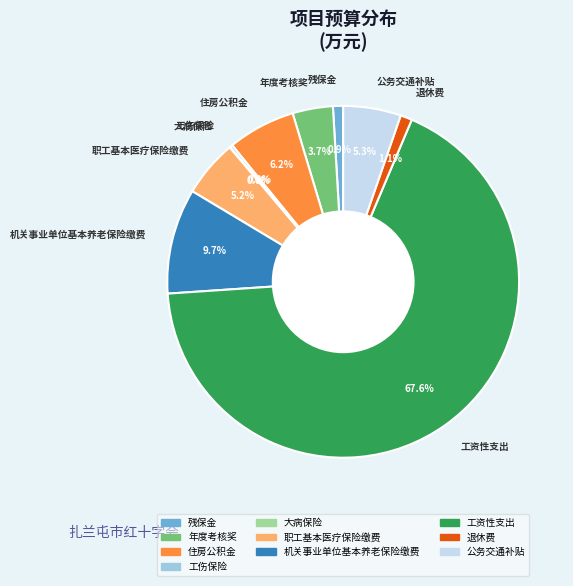

Which has a higher value, 退休费 or 职工基本医疗保险缴费?

职工基本医疗保险缴费